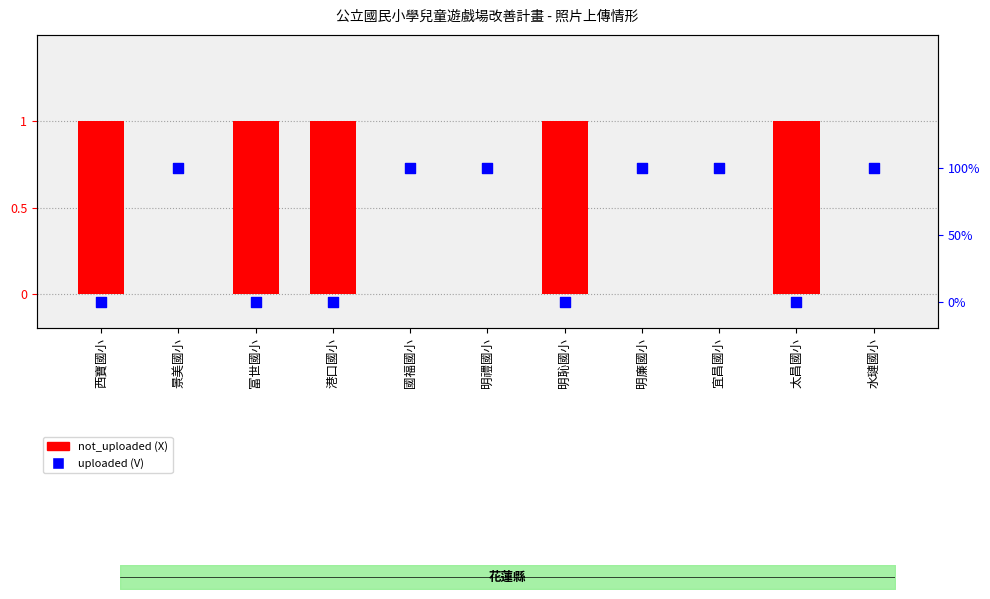

What are all the series names shown in the legend?

not_uploaded (X), uploaded (V)